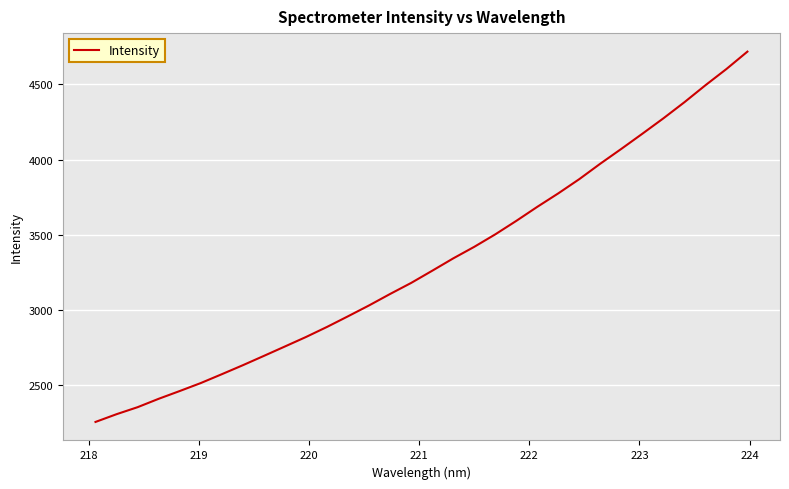

What is the minimum value shown in the chart?

2255.1